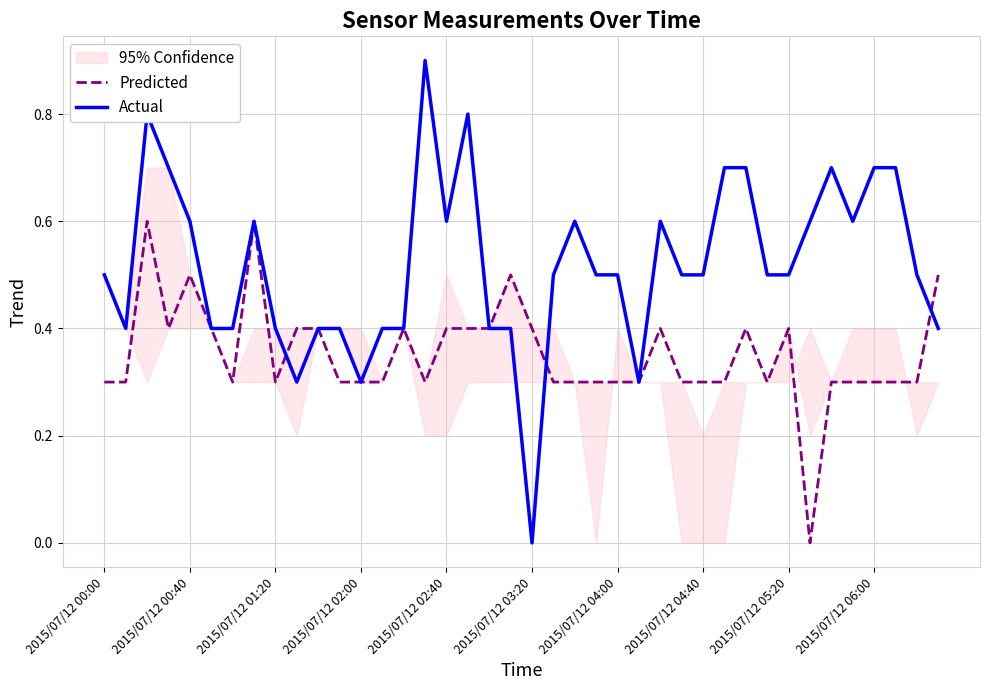

The Predicted series shows 0.1 at 2015/07/12 02:40. True or false?

False